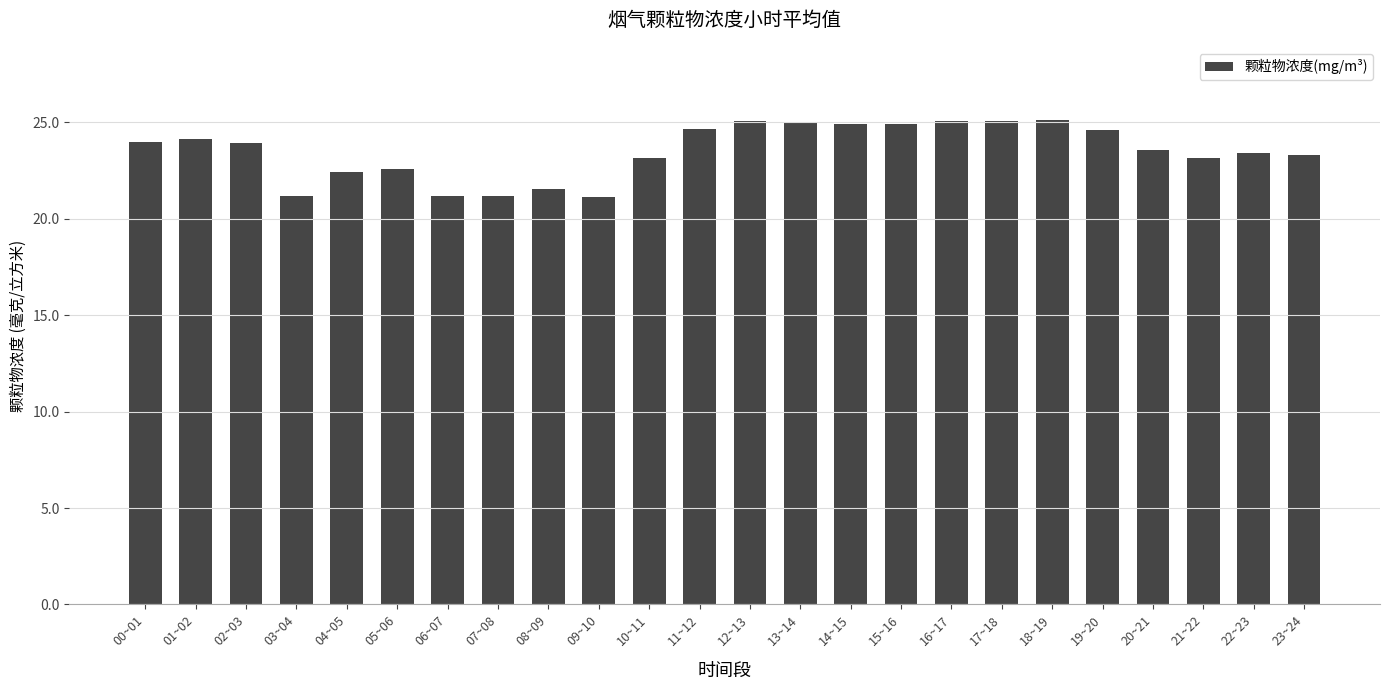

What is the label of the 5th bar from the right?

19~20